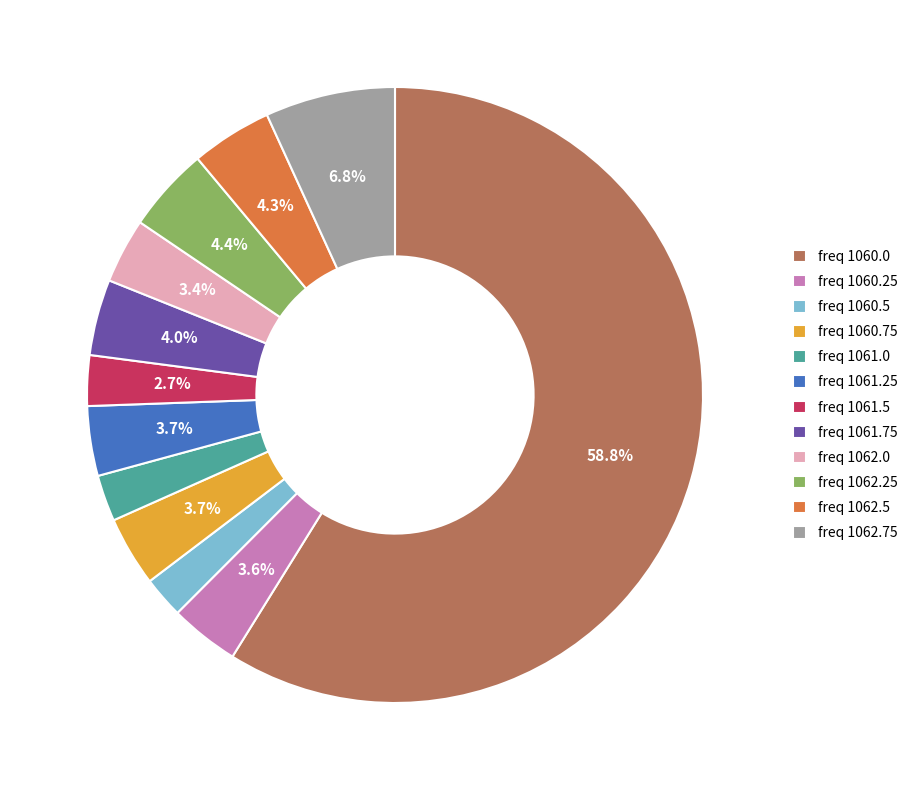

Which has a higher value, freq 1060.75 or freq 1062.5?

freq 1062.5